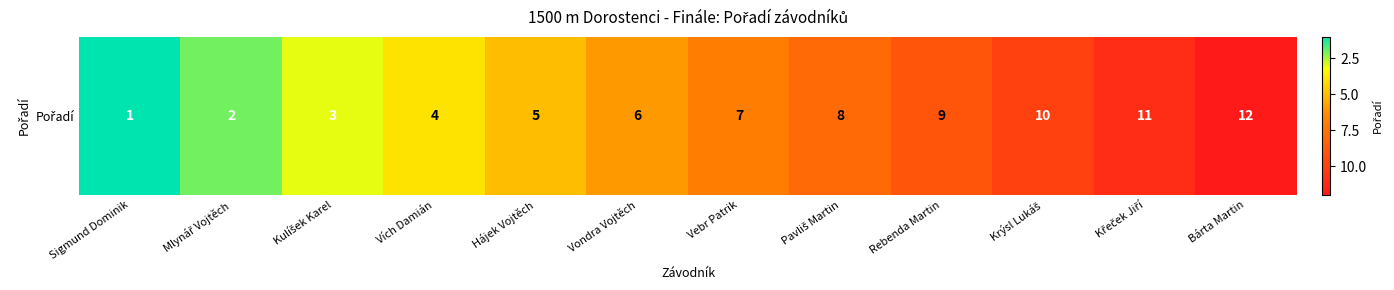

Where does the data first go above 7?

Pavliš Martin